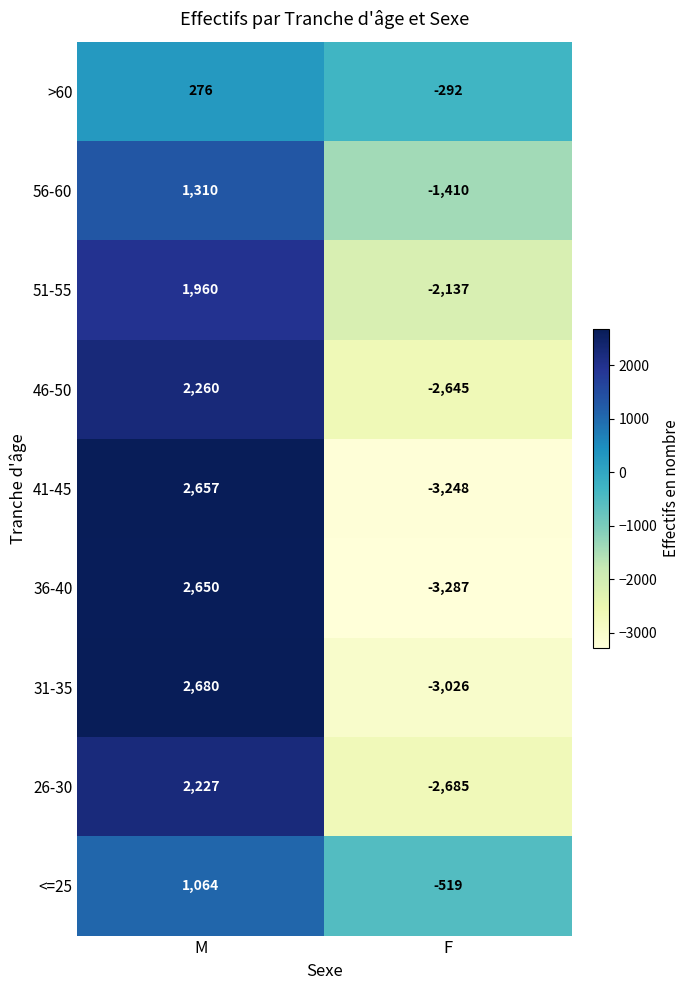

Which label corresponds to the smallest value in the chart?

F